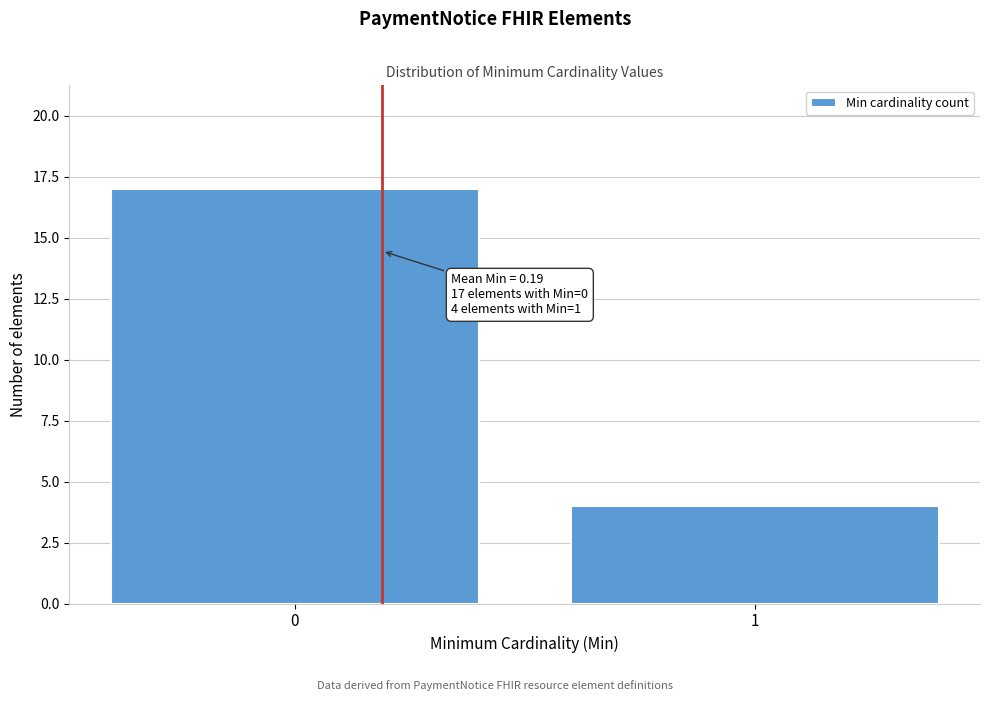

Reading left to right, what are all the values shown in this chart?

17	4